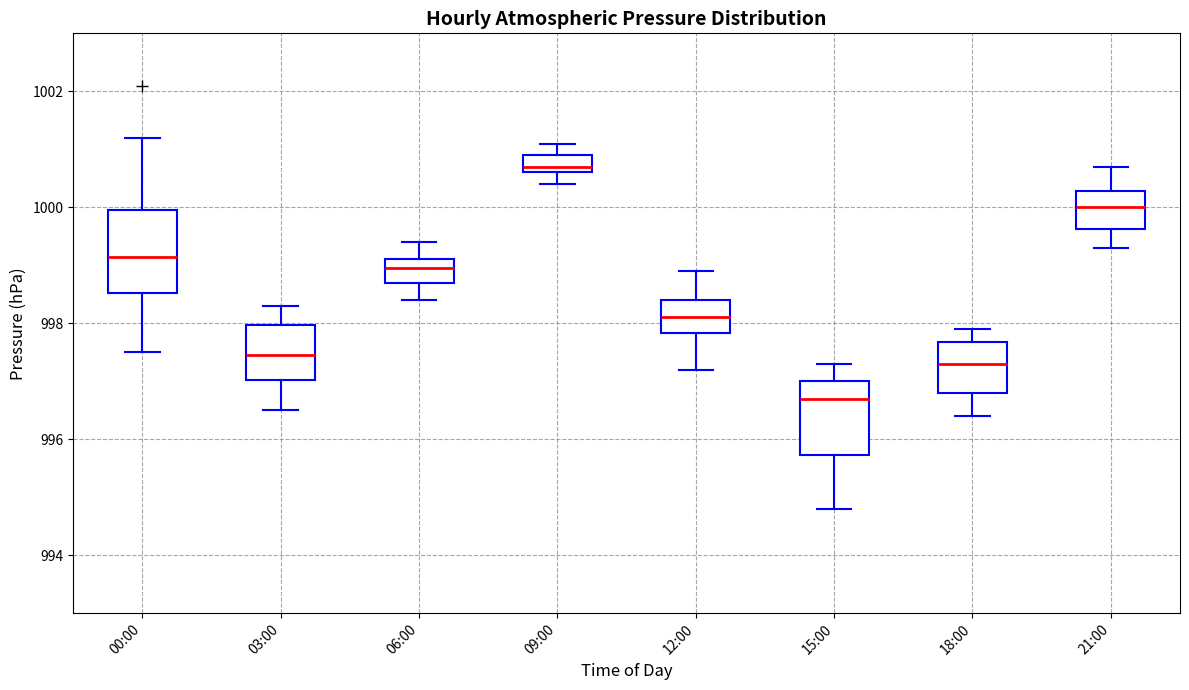

Where does the lower whisker of the box for 18:00 end on the y-axis? The values are not printed on the chart, so give them approximately, as read against the axis.

996.4